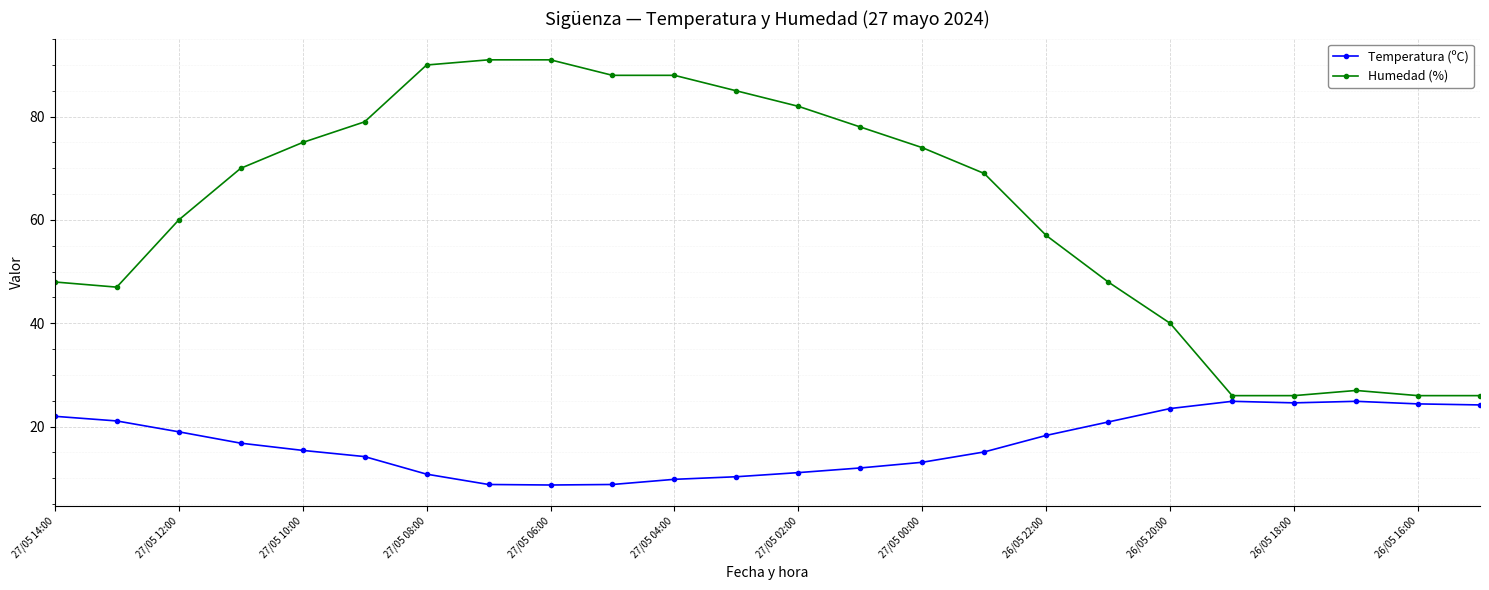

What is the value of the Temperatura (ºC) point at the 3rd from the left?

19.0